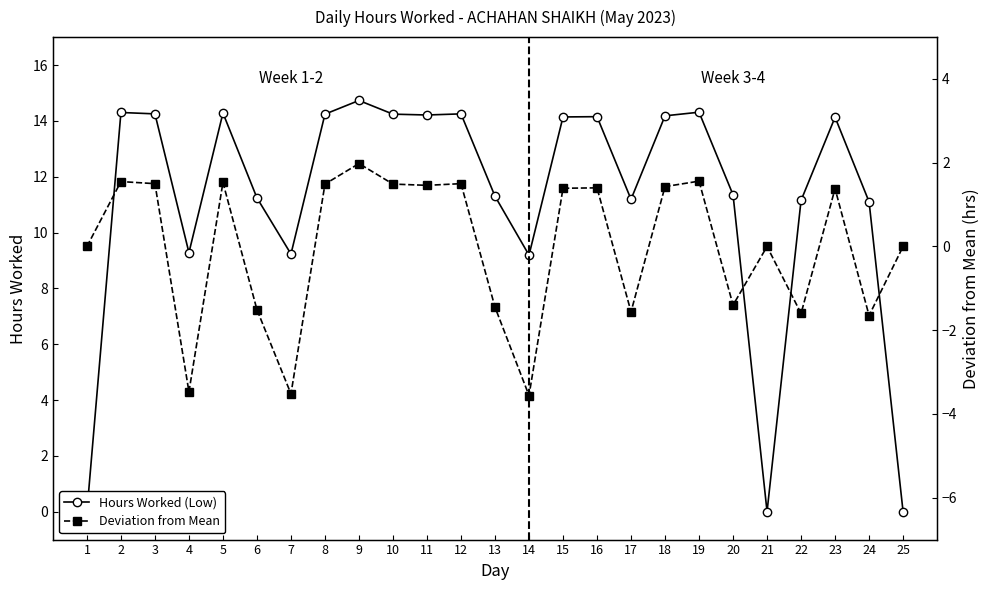

How many lines are shown in the chart?

2